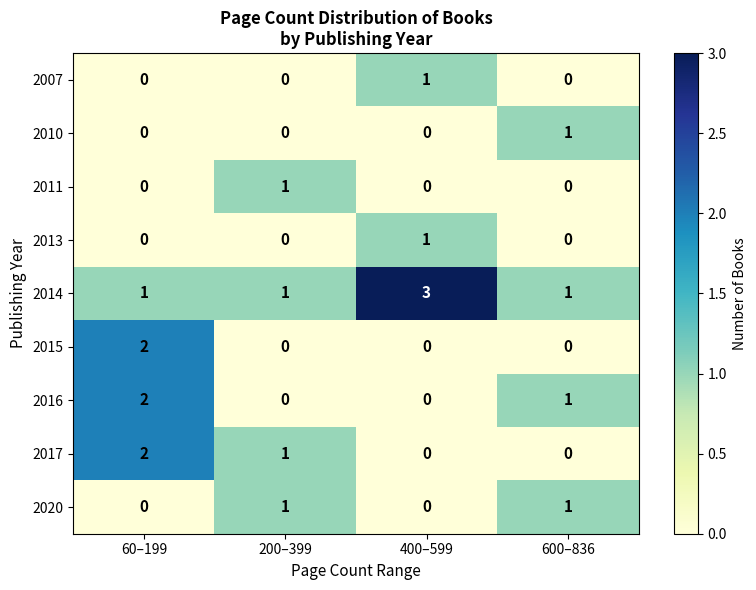

Which category has the highest value across all series?

400–599